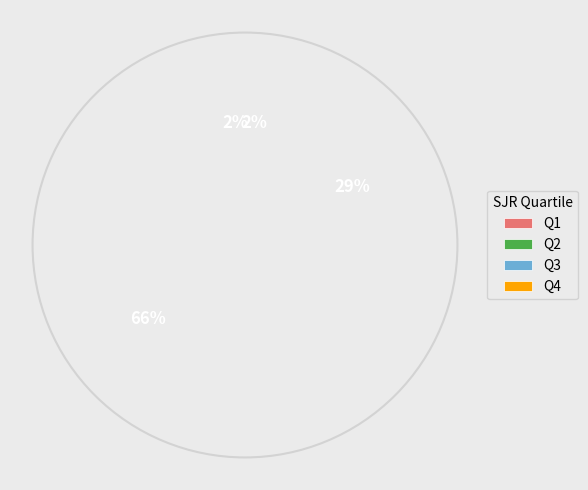

Which category has the biggest portion of the pie?

Q2